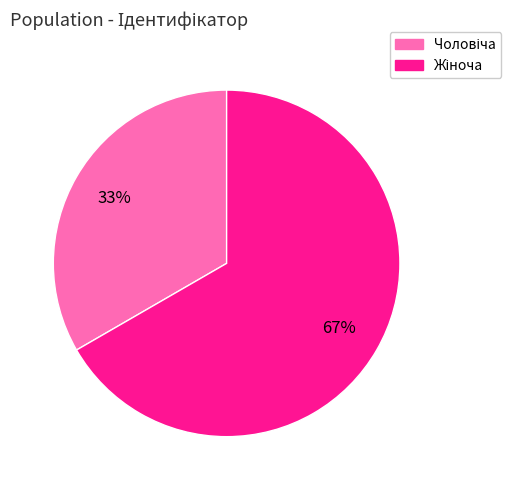

Is there any slice that represents more than half of the pie?

Yes